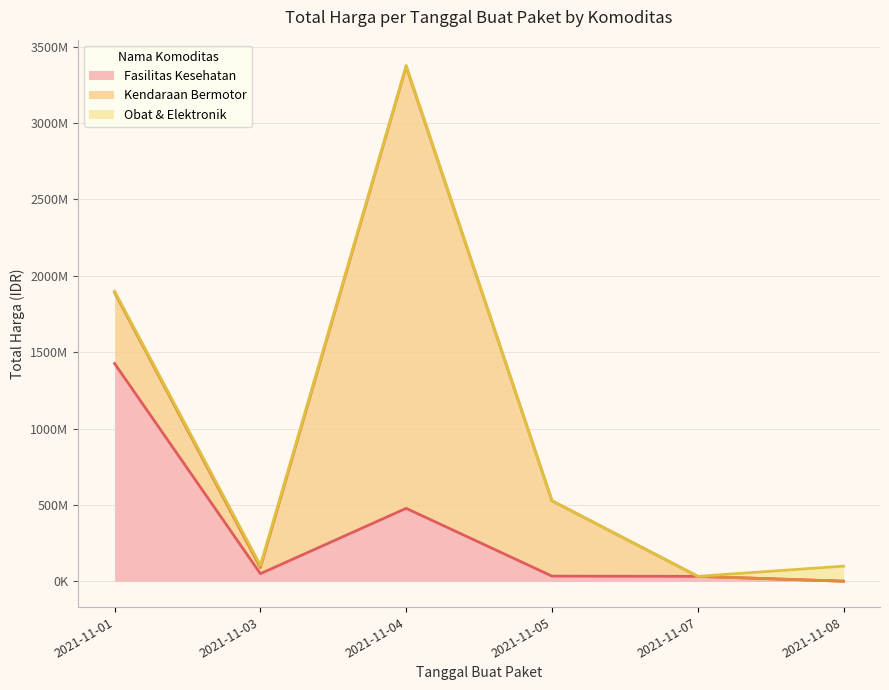

How many lines are shown in the chart?

3